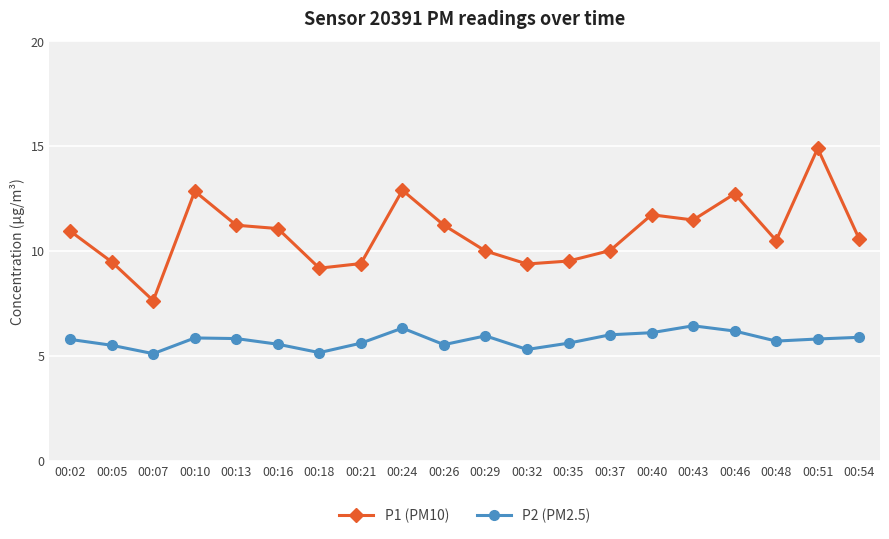

At which category does the chart reach its peak across all series?

00:51